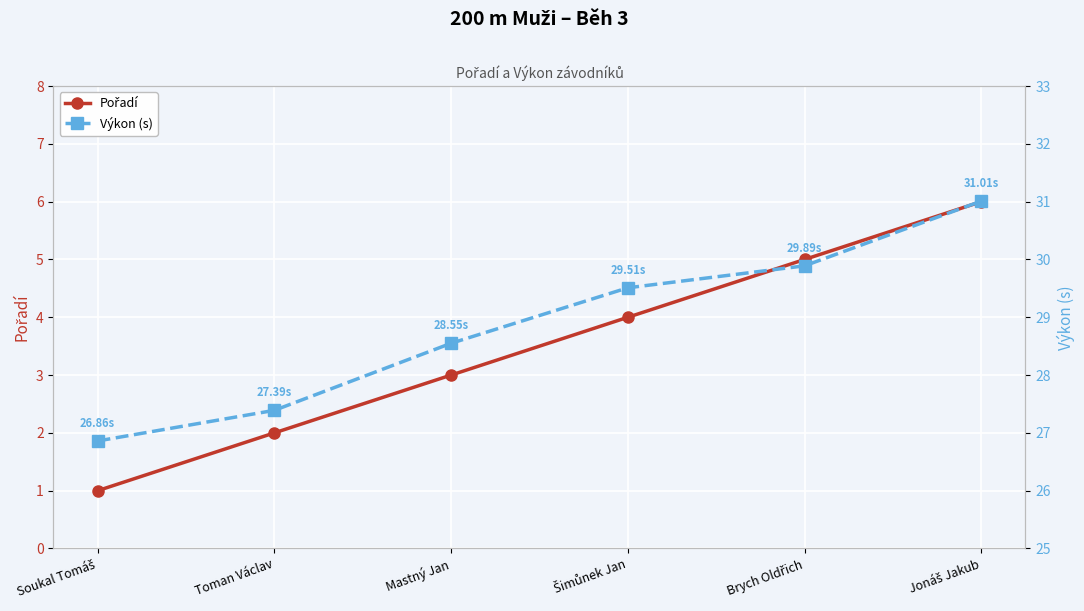

True or false: Pořadí and Výkon (s) cross at least once.

False